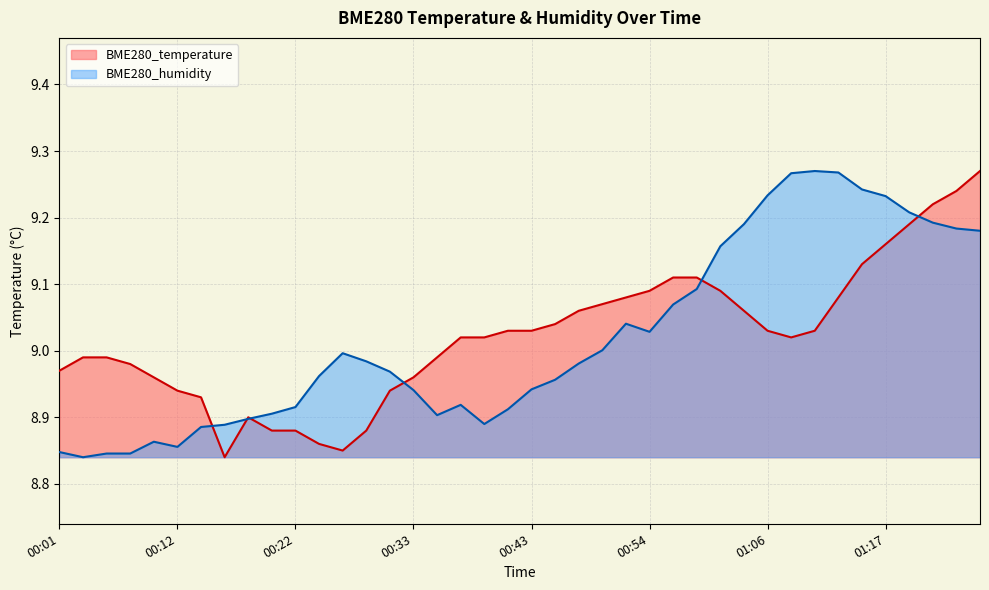

In BME280_humidity, how many points are lower than both neighbors (excluding endpoints)?

5